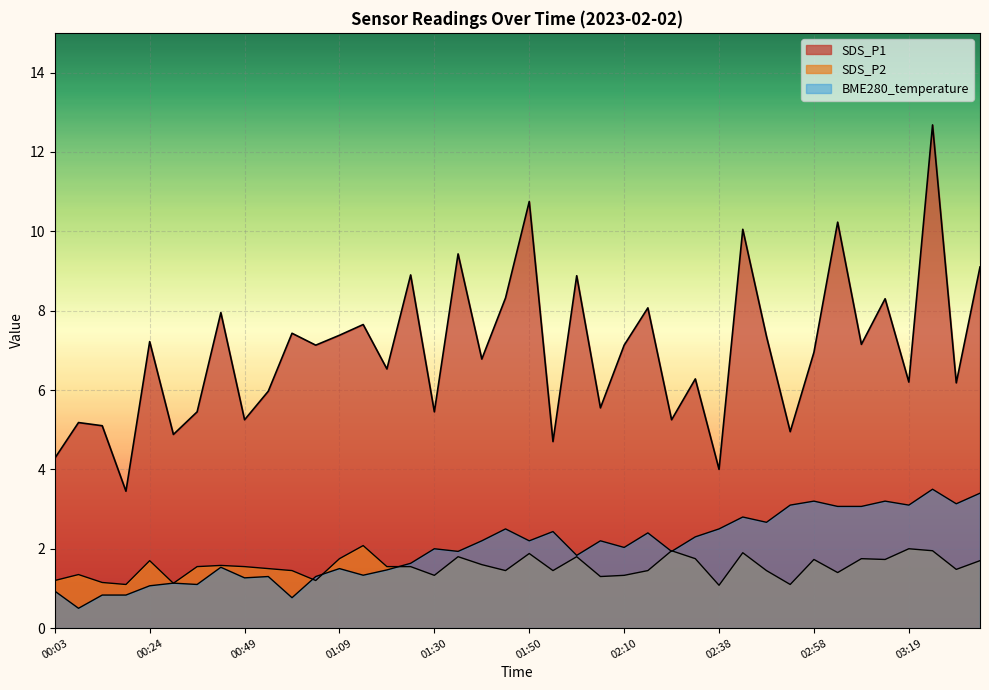

List the labels in order of SDS_P2 value, largest first.

01:14, 03:19, 02:27, 03:24, 02:43, 01:50, 01:35, 02:00, 01:09, 02:33, 03:09, 02:58, 03:14, 00:24, 03:34, 01:40, 00:39, 00:34, 00:49, 01:19, 01:25, 00:54, 03:29, 00:59, 01:45, 01:55, 02:16, 02:48, 03:04, 00:09, 01:30, 02:10, 02:05, 00:03, 01:04, 00:14, 00:29, 00:19, 02:53, 02:38